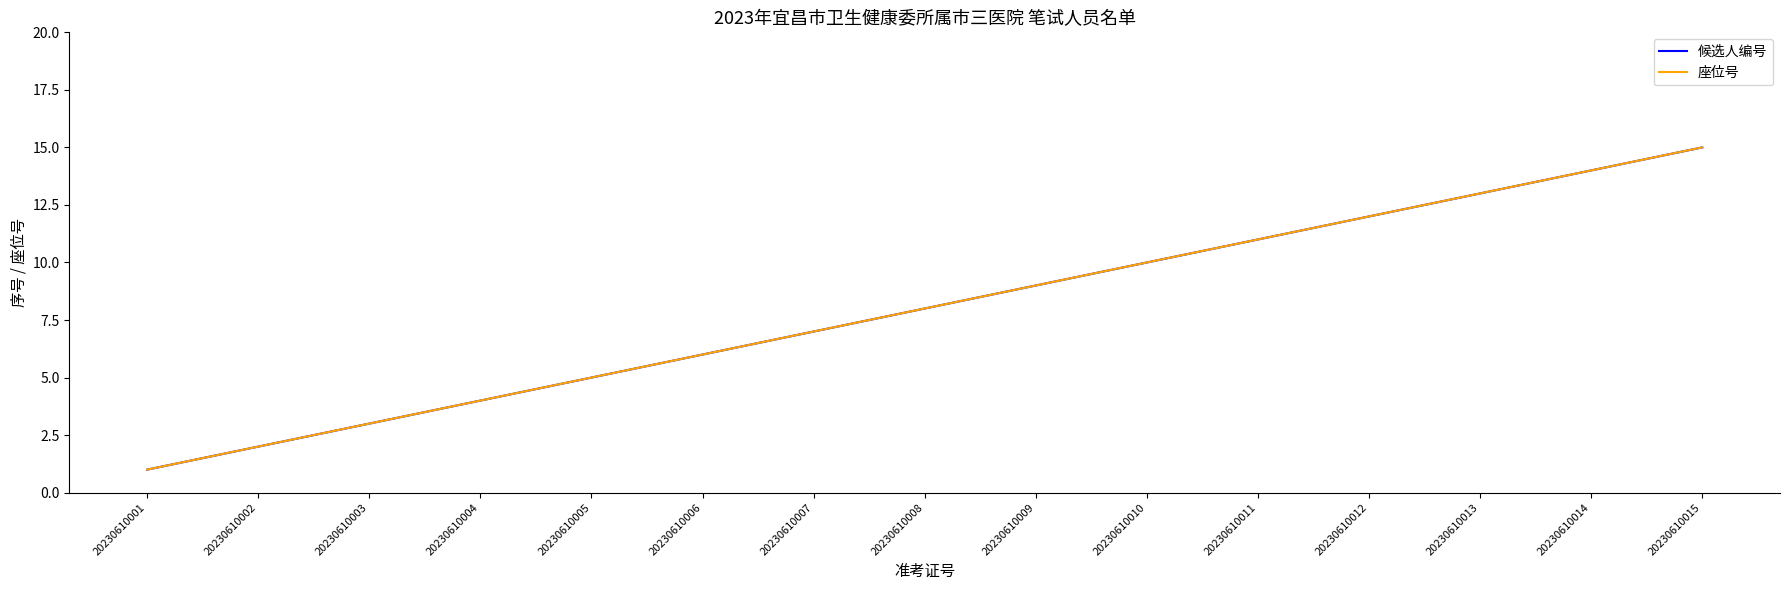

Does the chart display data point markers on the line(s)?

No